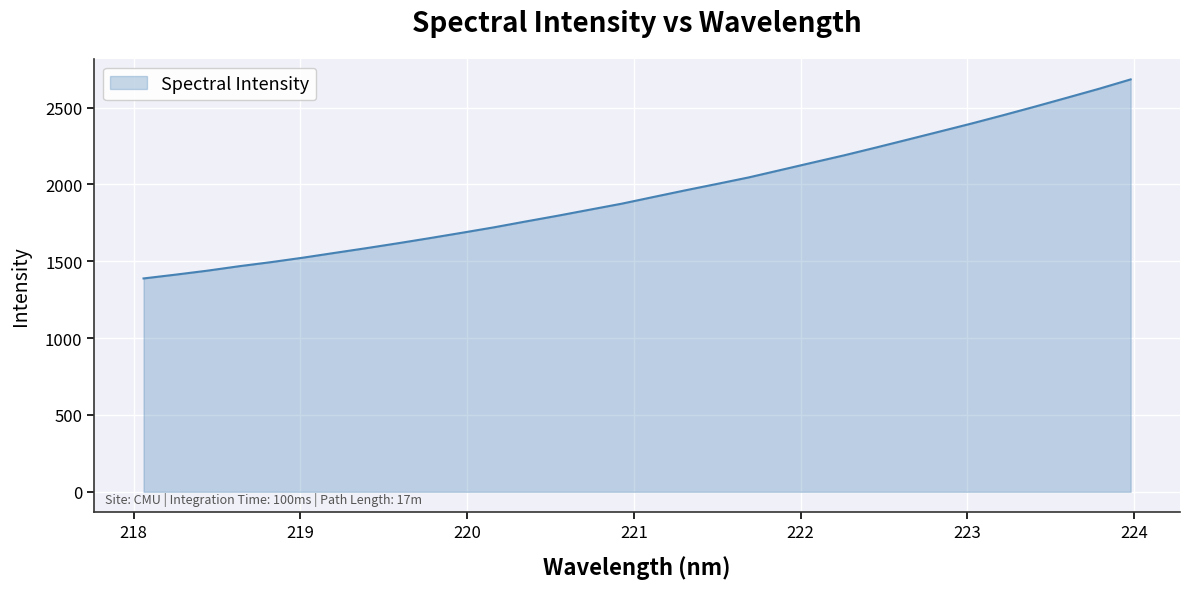

What is the maximum value shown in the chart?

2683.9